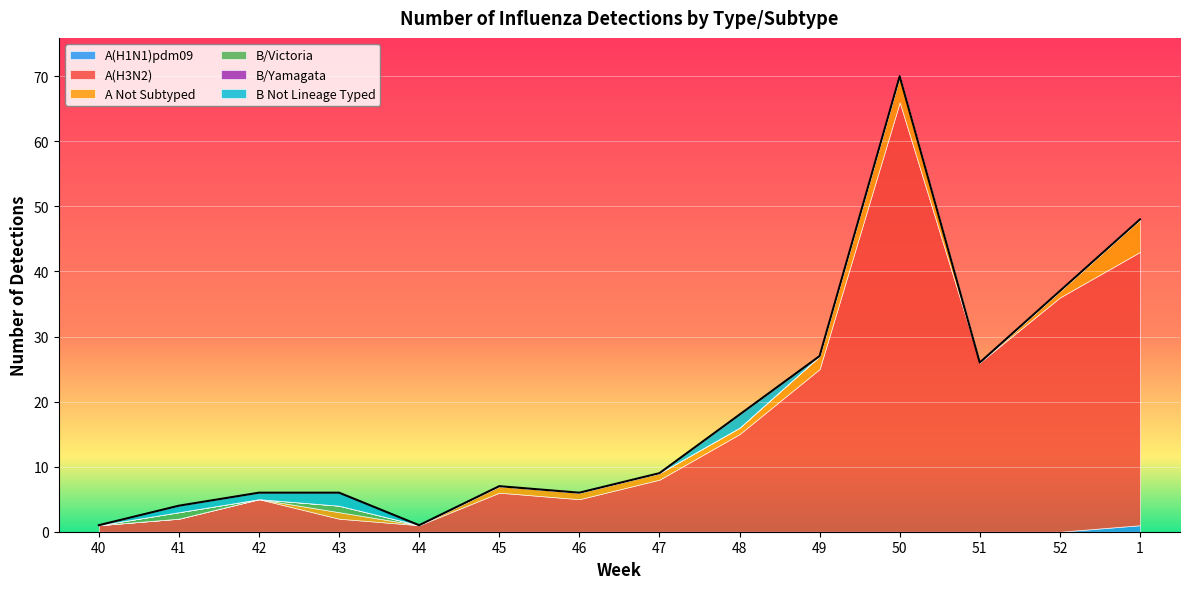

Reading left to right, what are all the values shown in this chart?

A(H1N1)pdm09: 40=0	41=0	42=0	43=0	44=0	45=0	46=0	47=0	48=0	49=0	50=0	51=0	52=0	1=1
A(H3N2): 40=1	41=2	42=5	43=2	44=1	45=6	46=5	47=8	48=15	49=25	50=66	51=26	52=36	1=42
A Not Subtyped: 40=0	41=0	42=0	43=1	44=0	45=1	46=1	47=1	48=1	49=2	50=4	51=0	52=1	1=5
B/Victoria: 40=0	41=1	42=0	43=1	44=0	45=0	46=0	47=0	48=0	49=0	50=0	51=0	52=0	1=0
B/Yamagata: 40=0	41=0	42=0	43=0	44=0	45=0	46=0	47=0	48=0	49=0	50=0	51=0	52=0	1=0
B Not Lineage Typed: 40=0	41=1	42=1	43=2	44=0	45=0	46=0	47=0	48=2	49=0	50=0	51=0	52=0	1=0